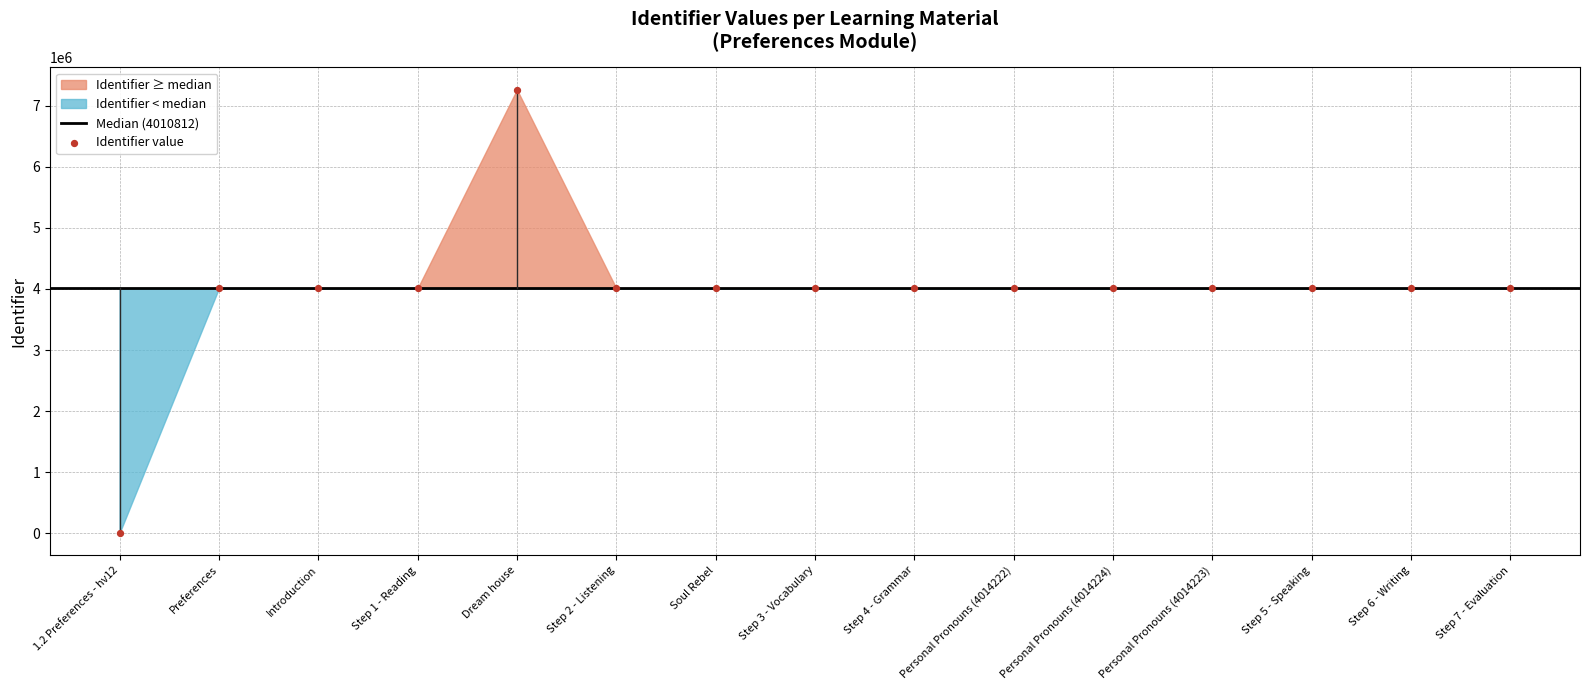

What is the range of Y values (max minus min)?

7266617